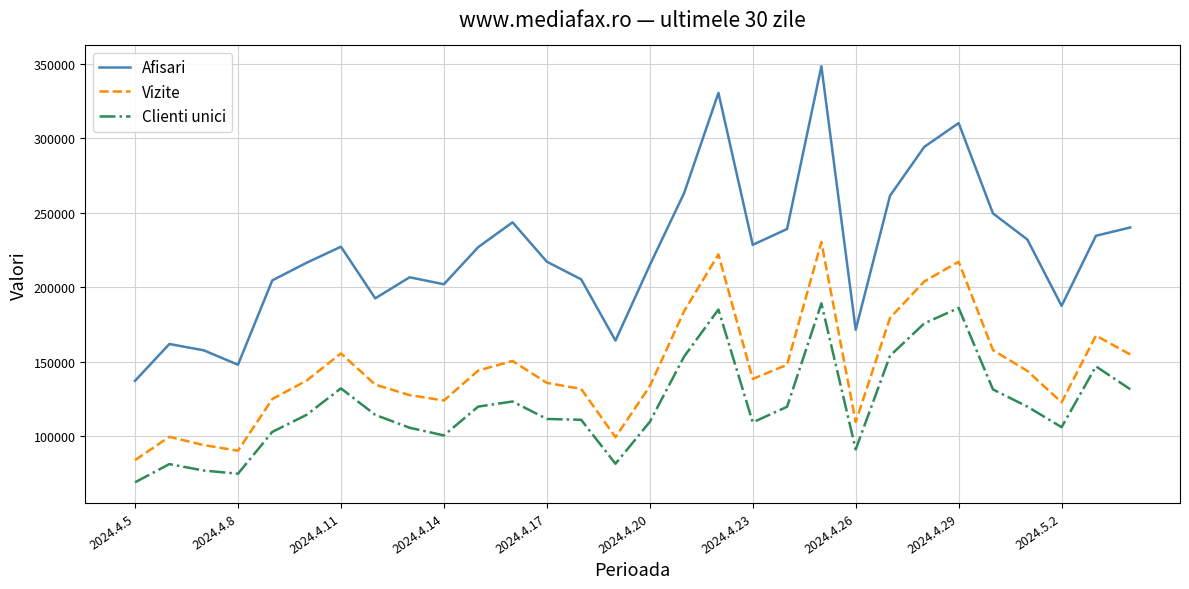

True or false: Vizite and Afisari intersect in this chart.

False